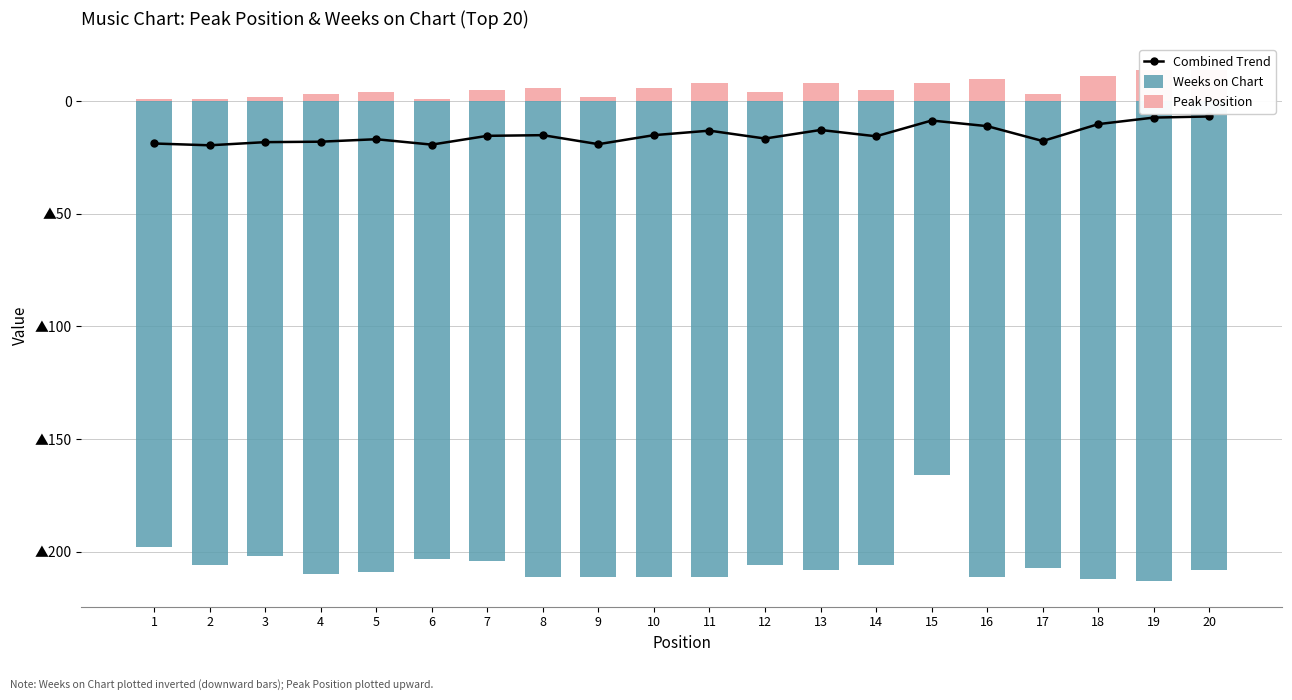

What is the value of the Peak Position bar at the 14th from the left?

5.0